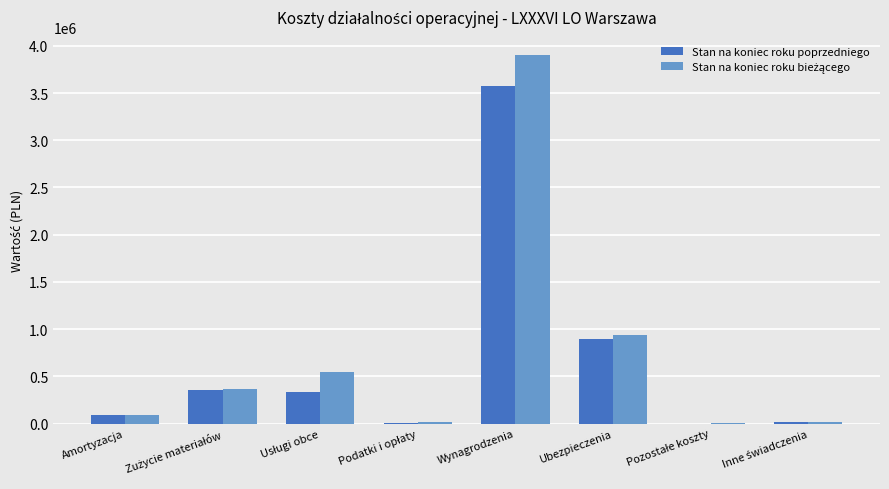

What is the greatest value displayed?

3901643.4